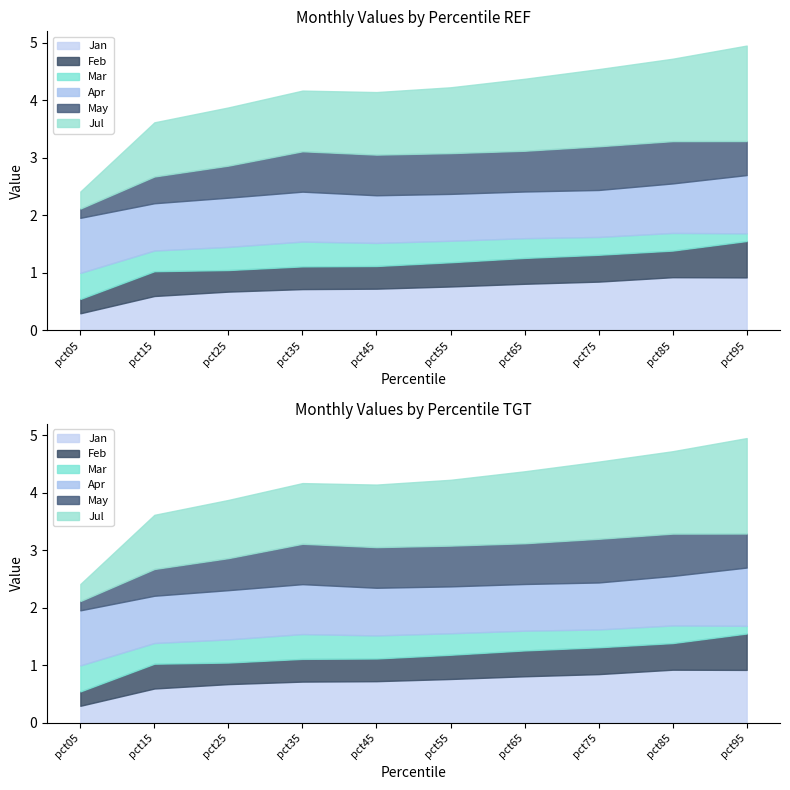

What is the difference between the highest and lowest values at pct75?

1.0